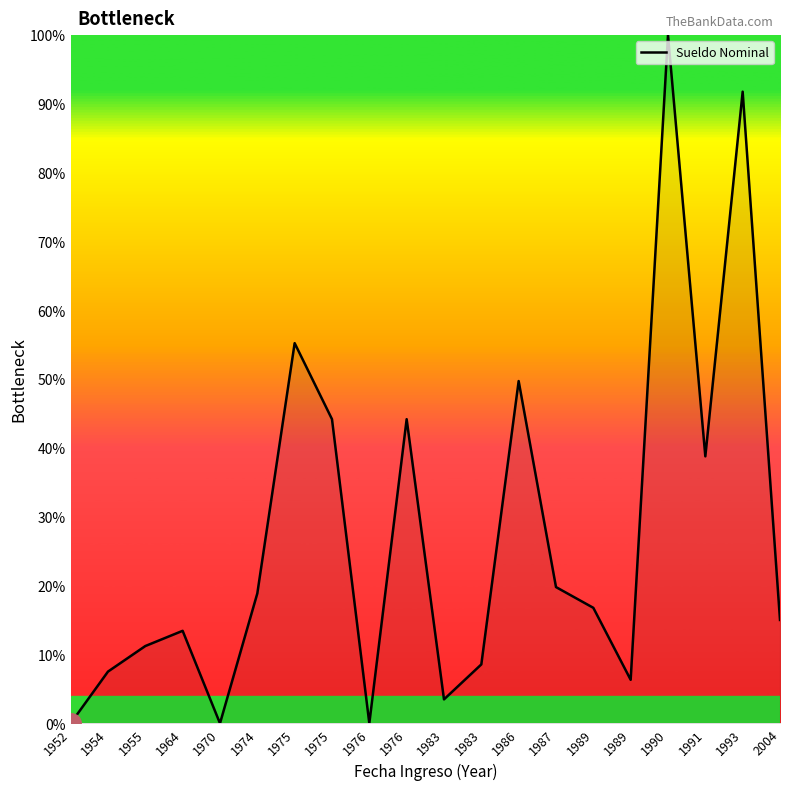

List the labels in order of value, largest first.

1990, 1993, 1975, 1986, 1975, 1976, 1991, 1987, 1974, 1989, 2004, 1964, 1955, 1983, 1954, 1989, 1983, 1952, 1970, 1976